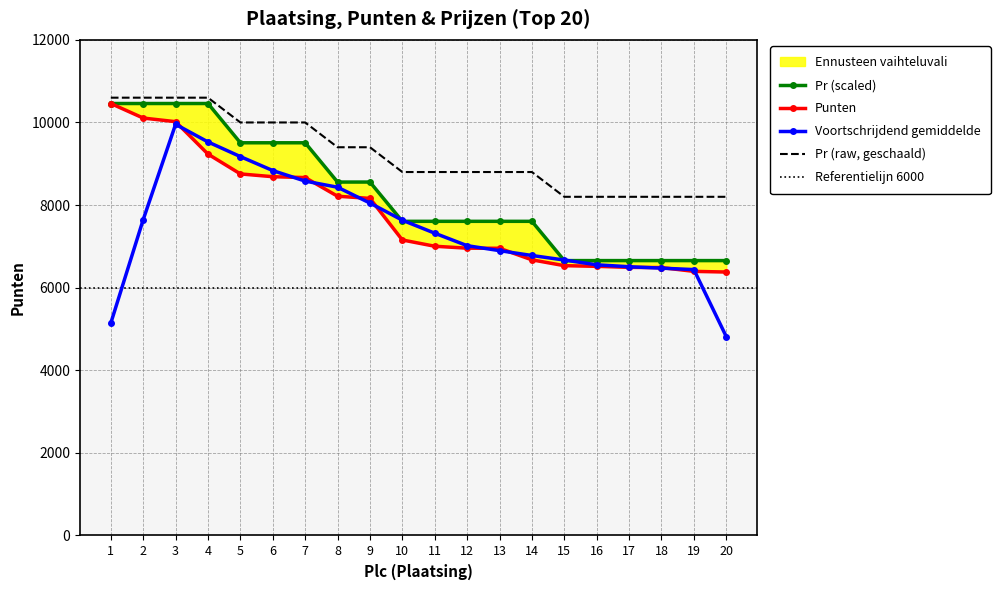

True or false: Voortschrijdend gemiddelde and Pr (raw, geschaald) intersect in this chart.

False